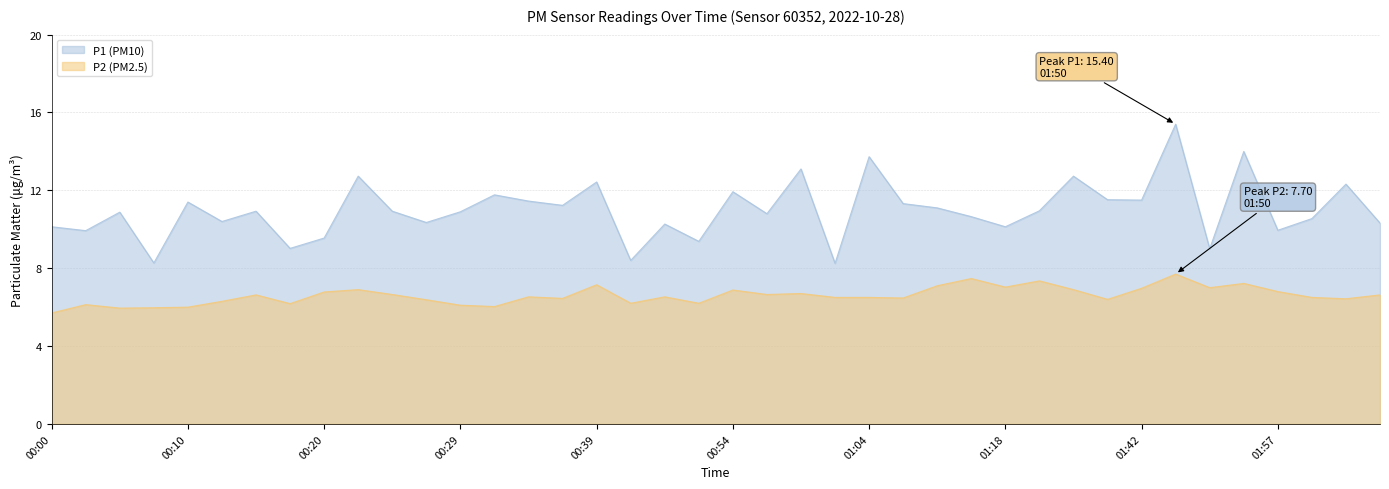

How many distinct data groups are displayed?

2